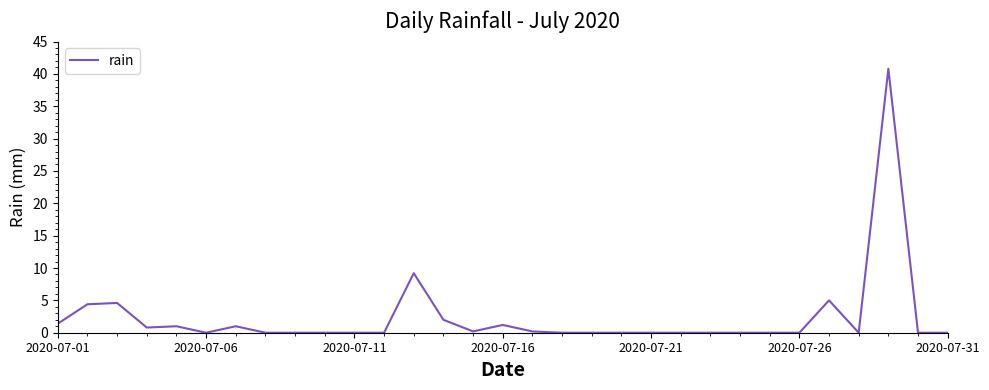

What is the difference between the maximum and minimum values?

40.8